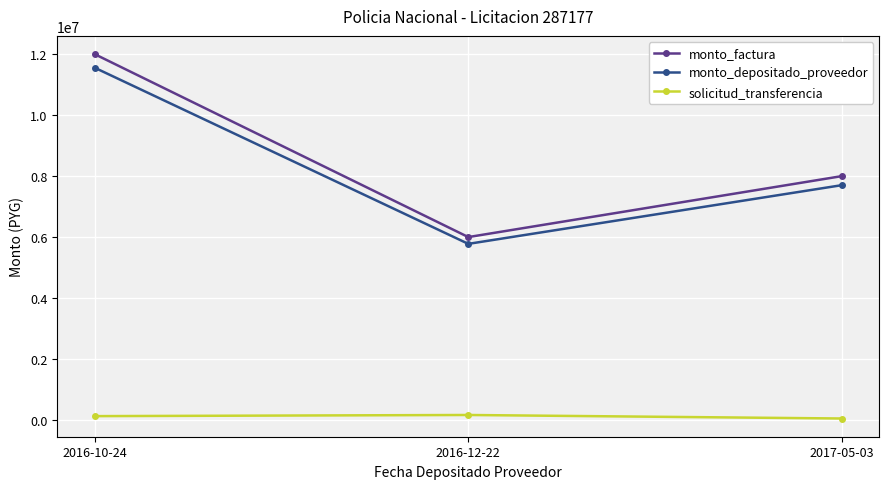

What is the minimum value for monto_depositado_proveedor?

5777600